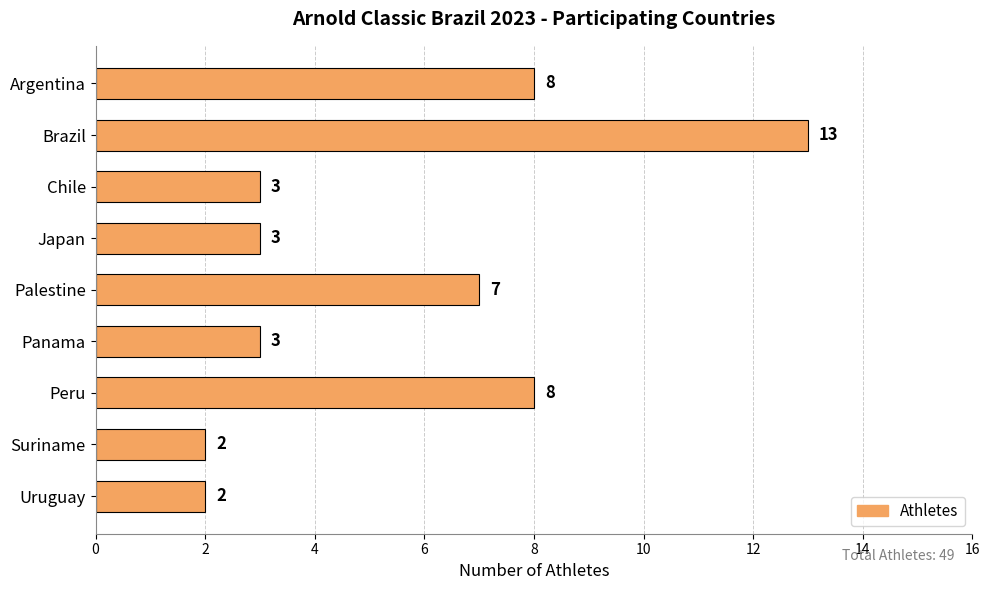

Is it true that the value at Panama is 4?

False